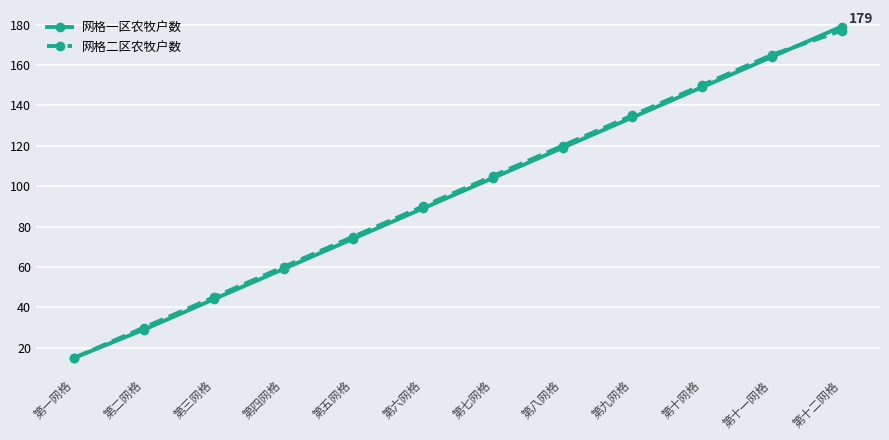

Between 第六网格 and 第十二网格, which series saw the biggest shift?

网格一区农牧户数